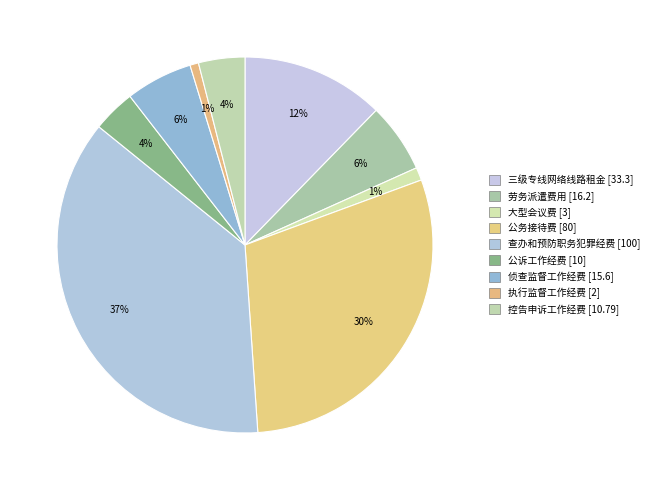

How many slices are in this pie chart?

9